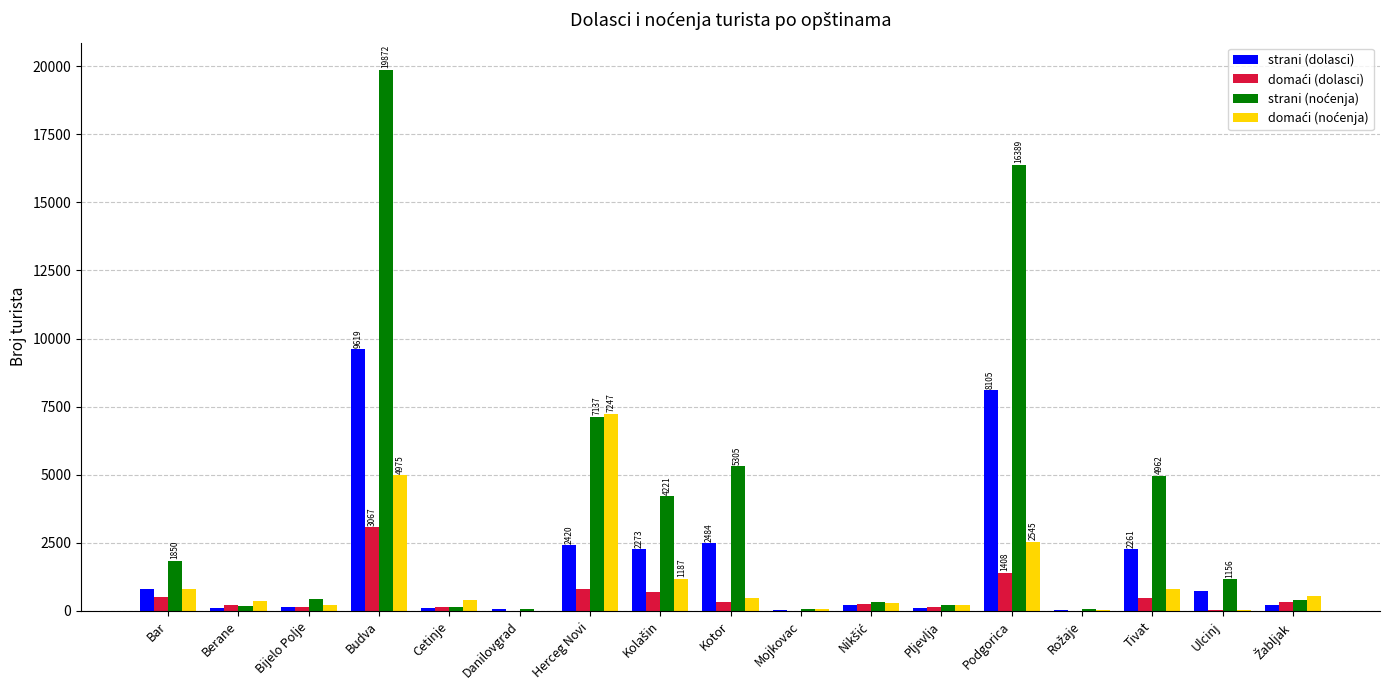

At which category does the chart reach its peak across all series?

Budva